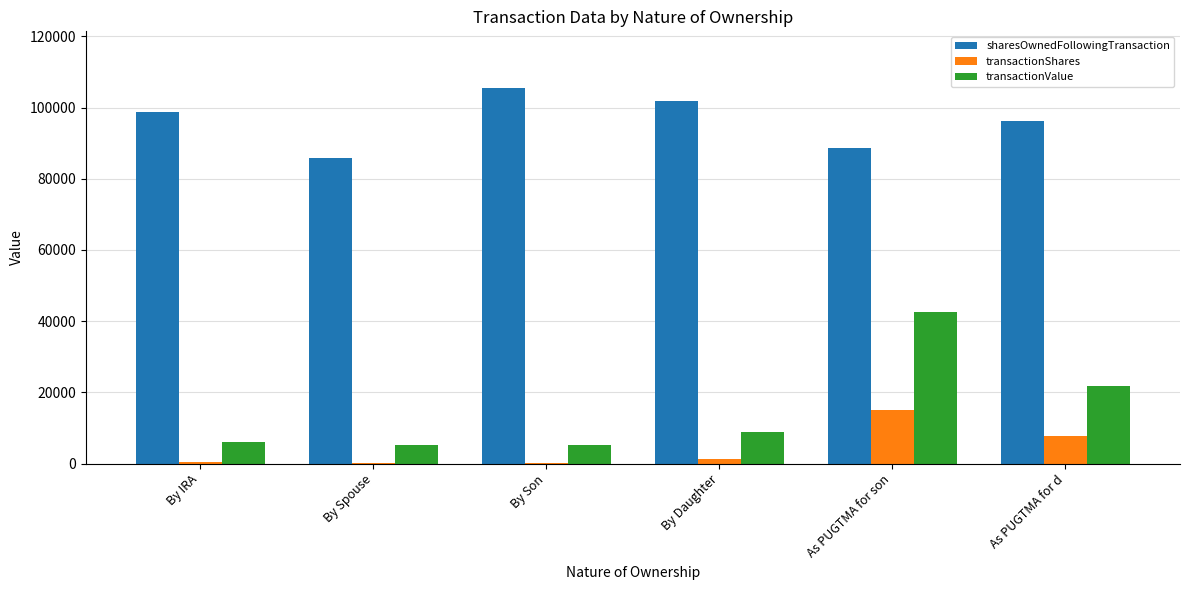

What is the maximum value for transactionShares?

15000